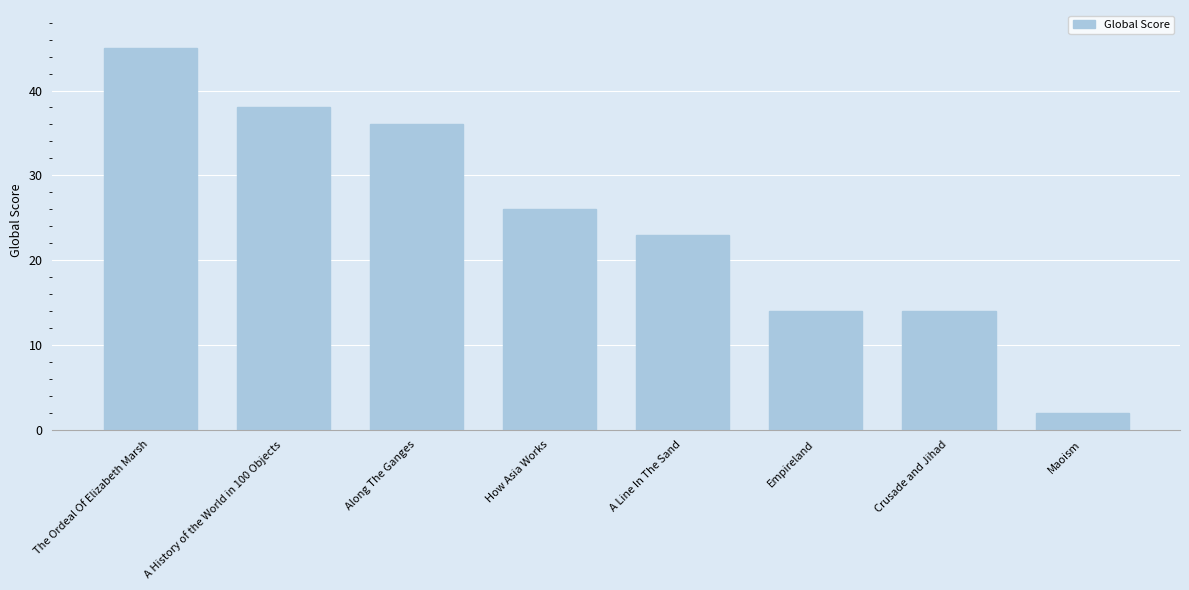

How many data points are less than 26?

4